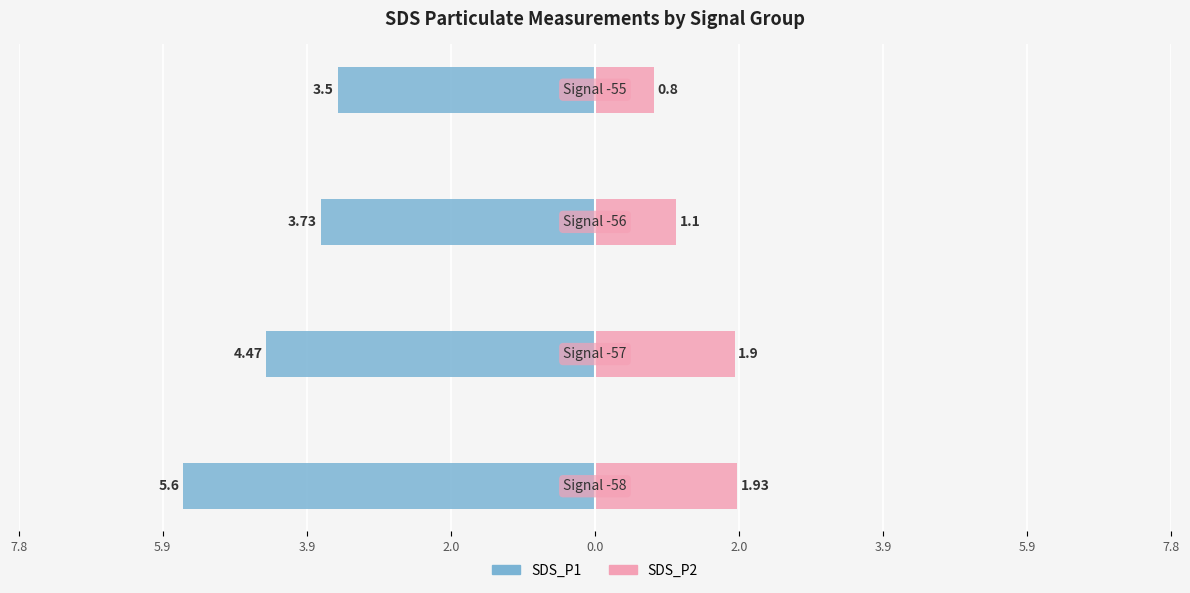

Reading right to left, what are all the values shown in this chart?

SDS_P1: -3.5	-3.7	-4.5	-5.6
SDS_P2: 0.8	1.1	1.9	1.9